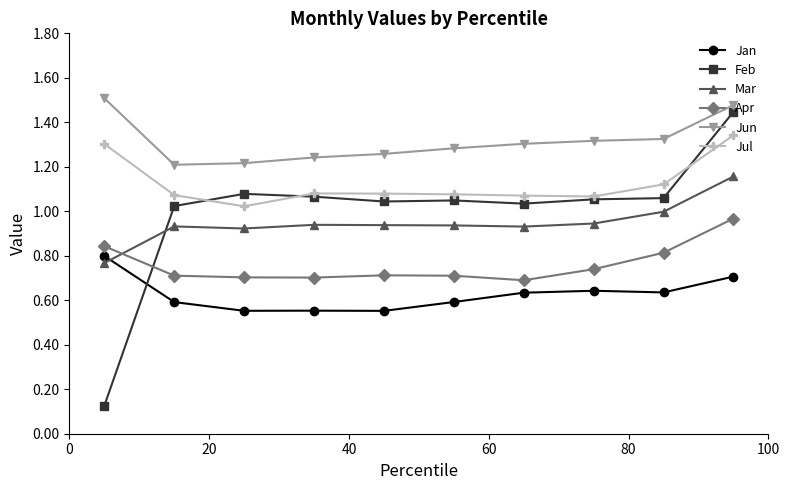

Which series has the widest spread of values?

Feb